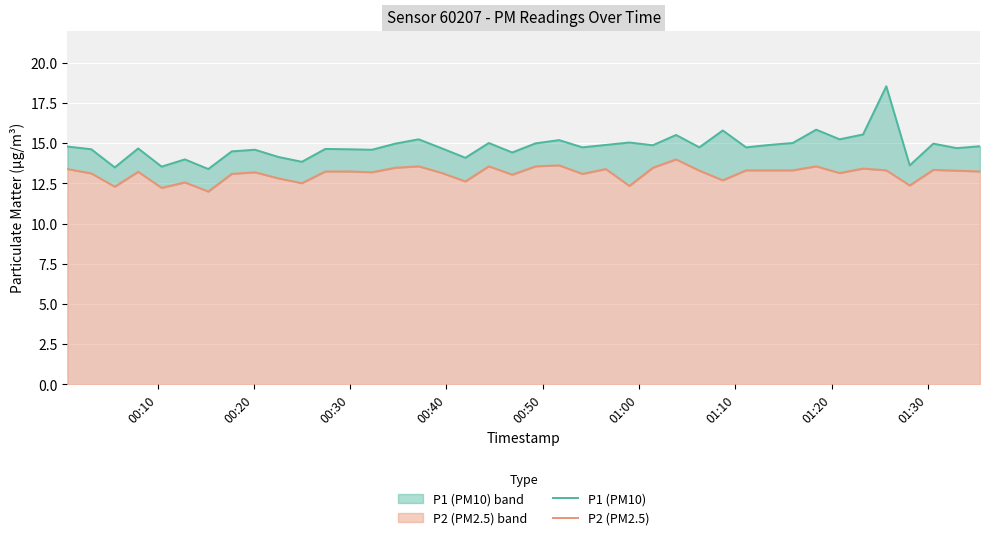

How many values in the P2 (PM2.5) series exceed 13?

30